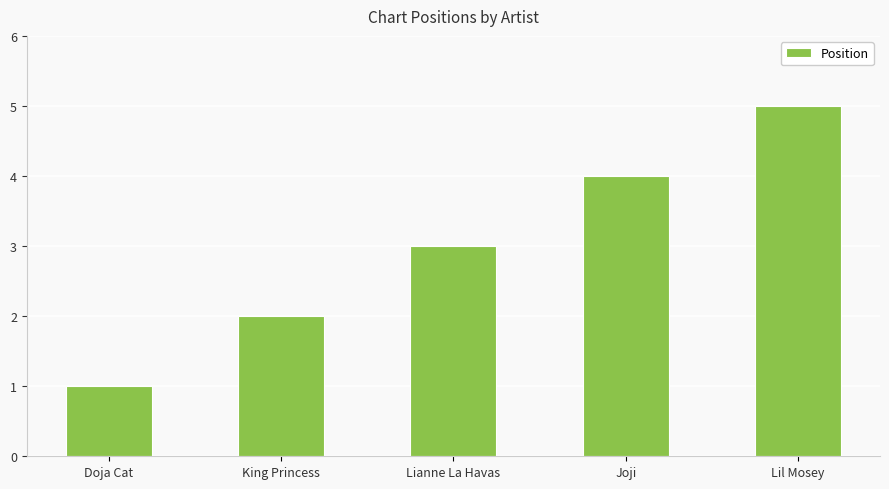

Are the bars grouped side by side (vs. stacked)?

No